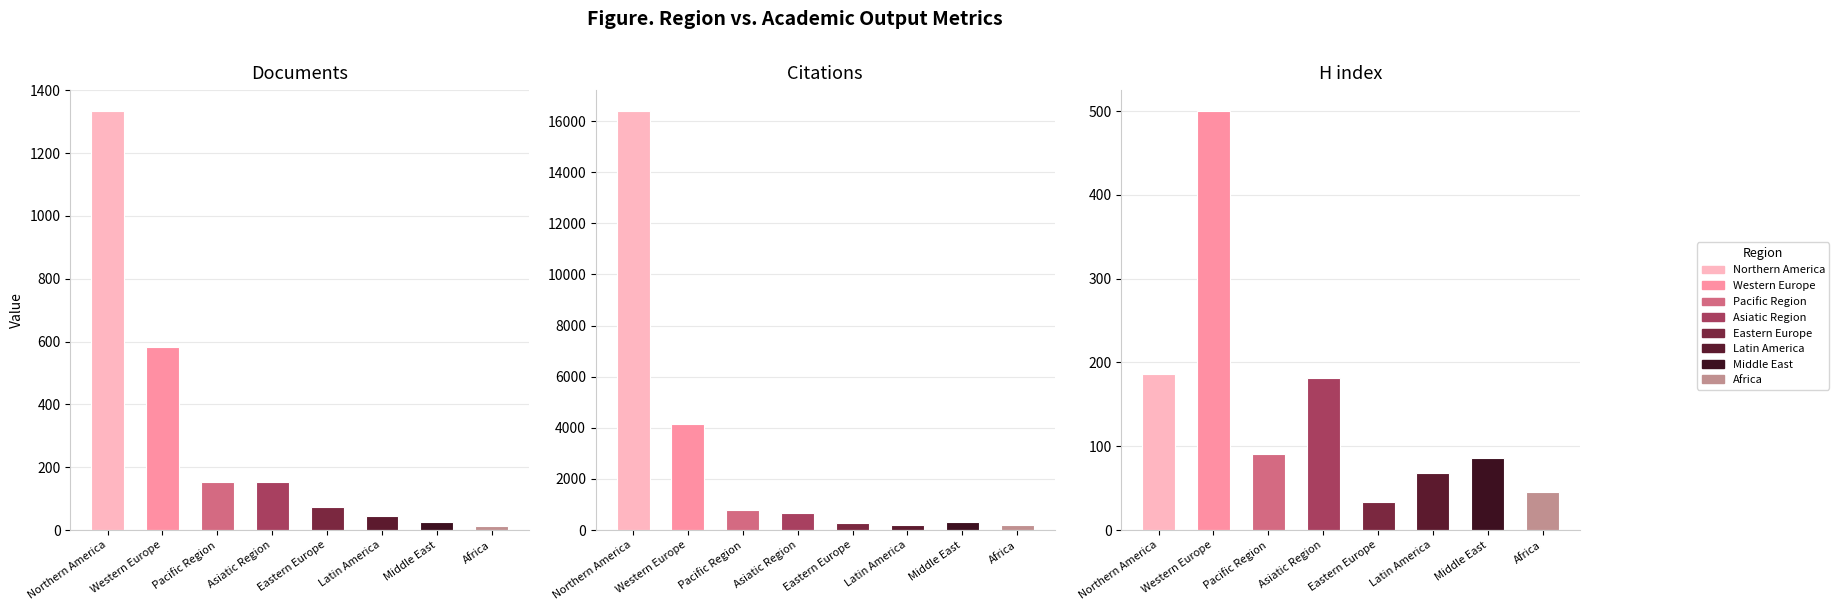

What is the difference between the maximum and second lowest values in the H index series?

455